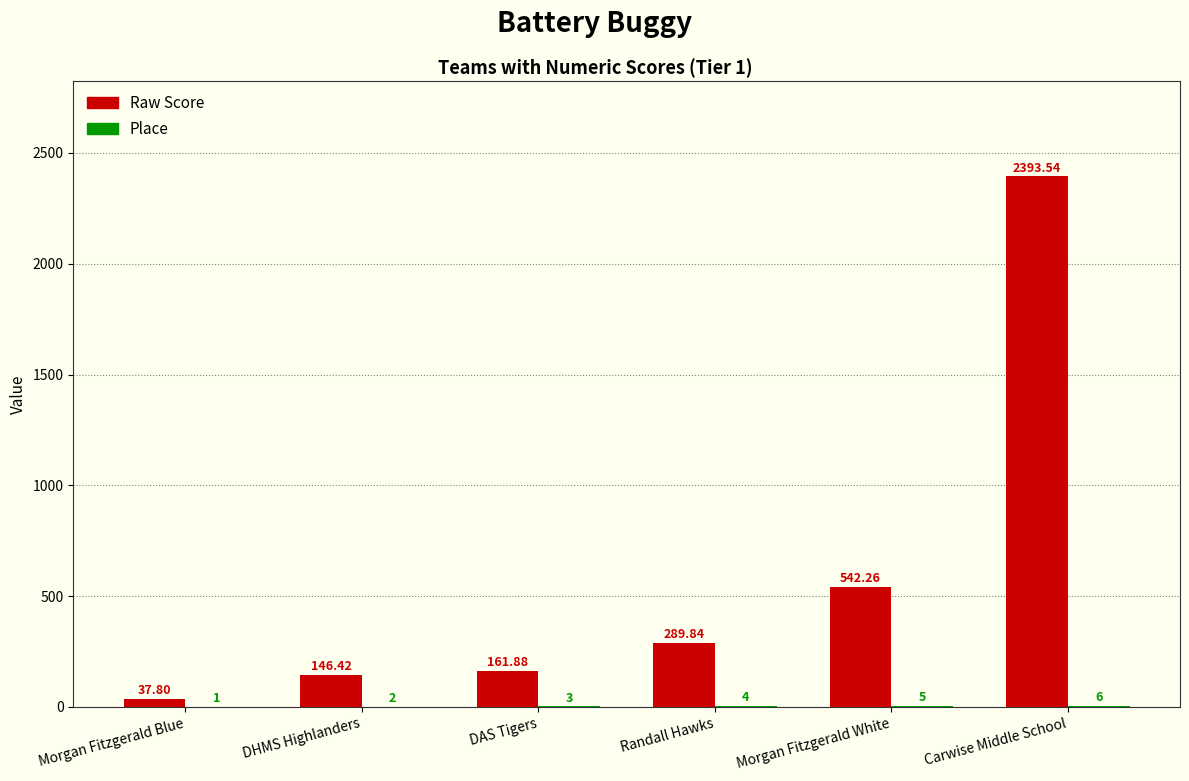

Where does the Raw Score series first go above 289?

Randall Hawks